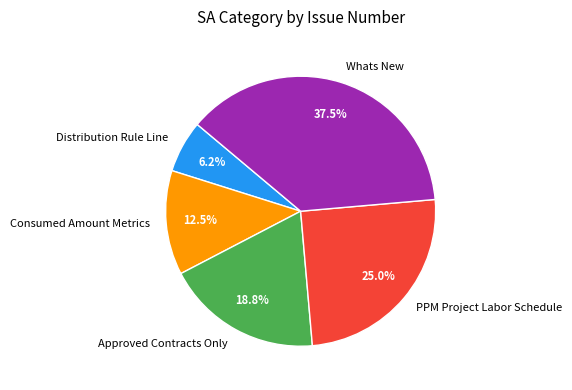

Is there any slice that represents more than half of the pie?

No